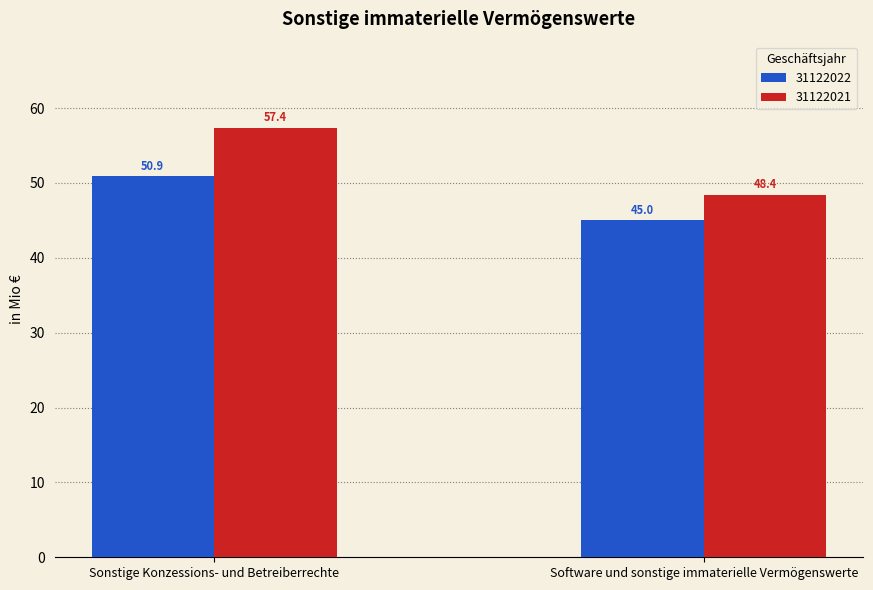

Is the value of 31122022 at Software und sonstige immaterielle Vermögenswerte greater than the value of 31122021 at Software und sonstige immaterielle Vermögenswerte?

No